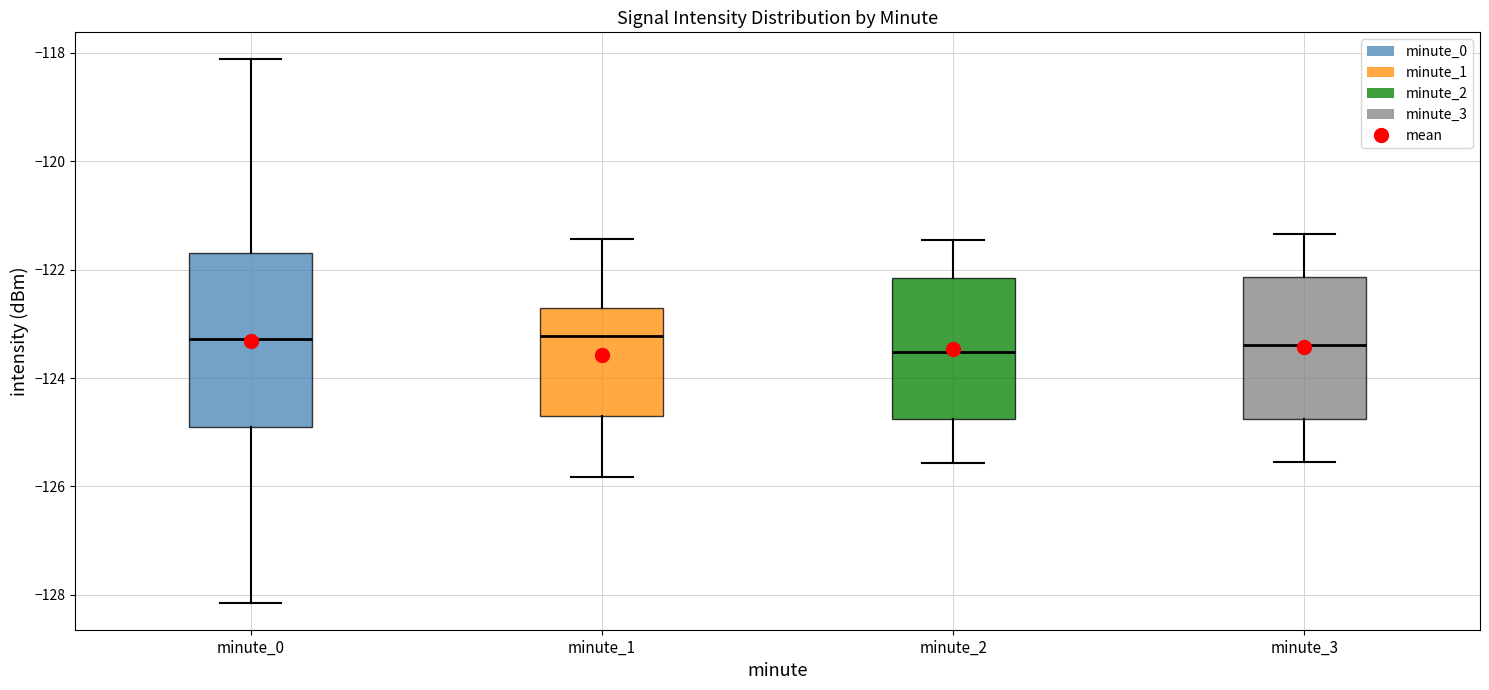

Reading left to right, transcribe this box plot: for each box, give where its median line is, the range the box spans, and where its two whiskers end, as read against the y-axis. The values are not printed on the chart, so give them approximately, as read against the axis.

minute_0: median -123.2, box -124.8 to -121.6, whiskers -128.2 to -118.2
minute_1: median -123.2, box -124.8 to -122.8, whiskers -125.8 to -121.4
minute_2: median -123.6, box -124.8 to -122.2, whiskers -125.6 to -121.4
minute_3: median -123.4, box -124.8 to -122.2, whiskers -125.6 to -121.4